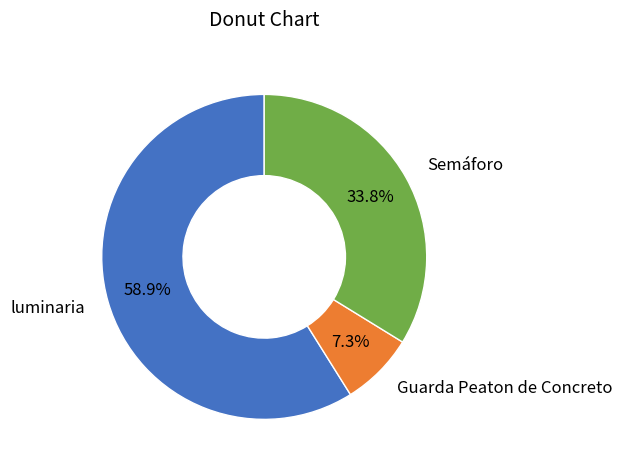

To the nearest percent, what portion does luminaria represent?

59%